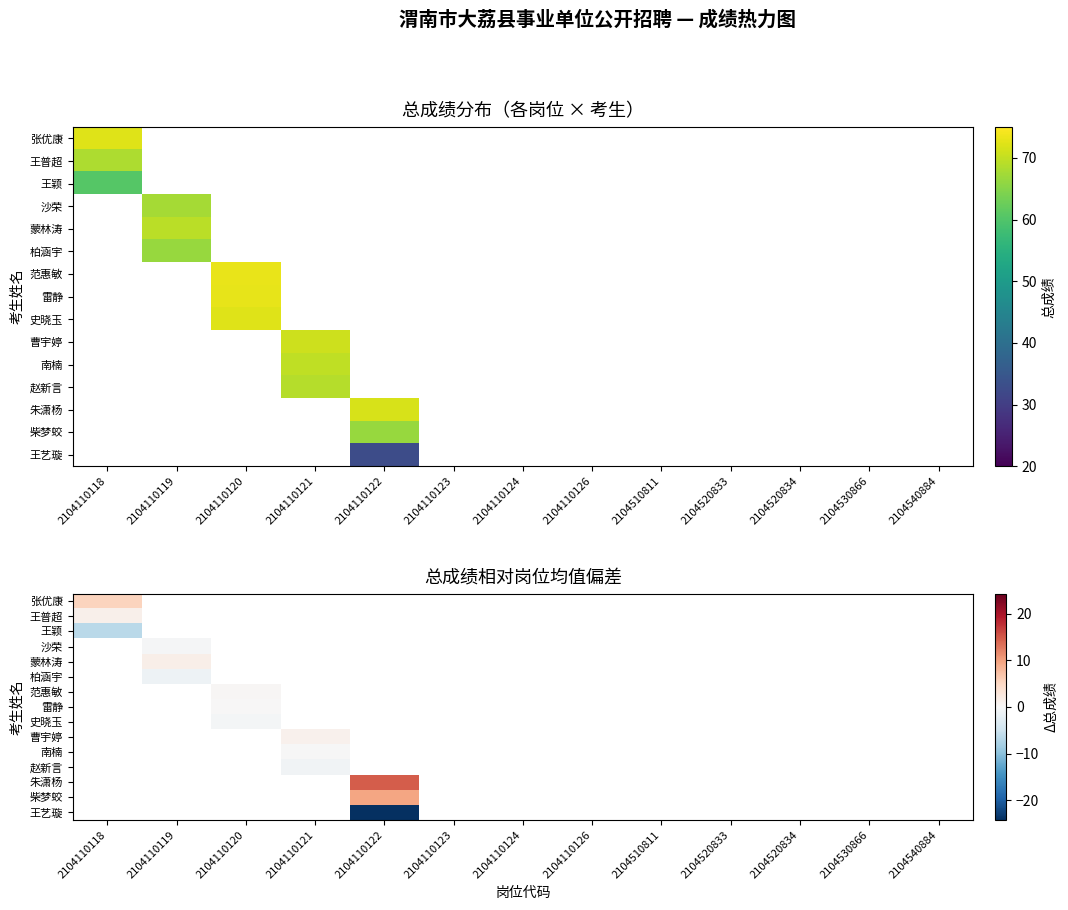

Rank the series by their maximum value, from lowest to highest.

王颖, 沙荣, 蒙林涛, 柏涵宇, 范惠敏, 雷静, 史晓玉, 曹宇婷, 南楠, 赵新言, 朱潇杨, 柴梦蛟, 王艺璇, 王普超, 张优康